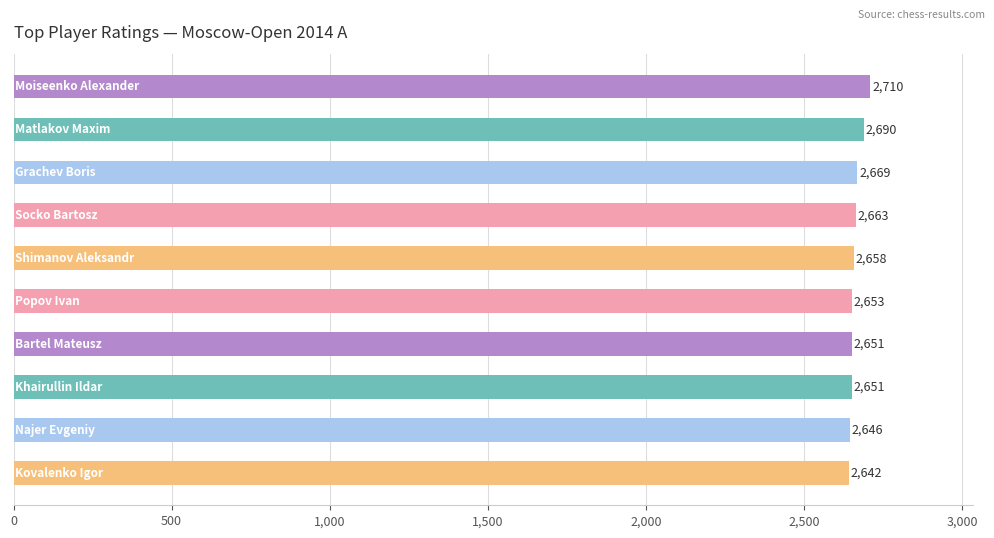

What is the value of the 6th bar from the top?

2653